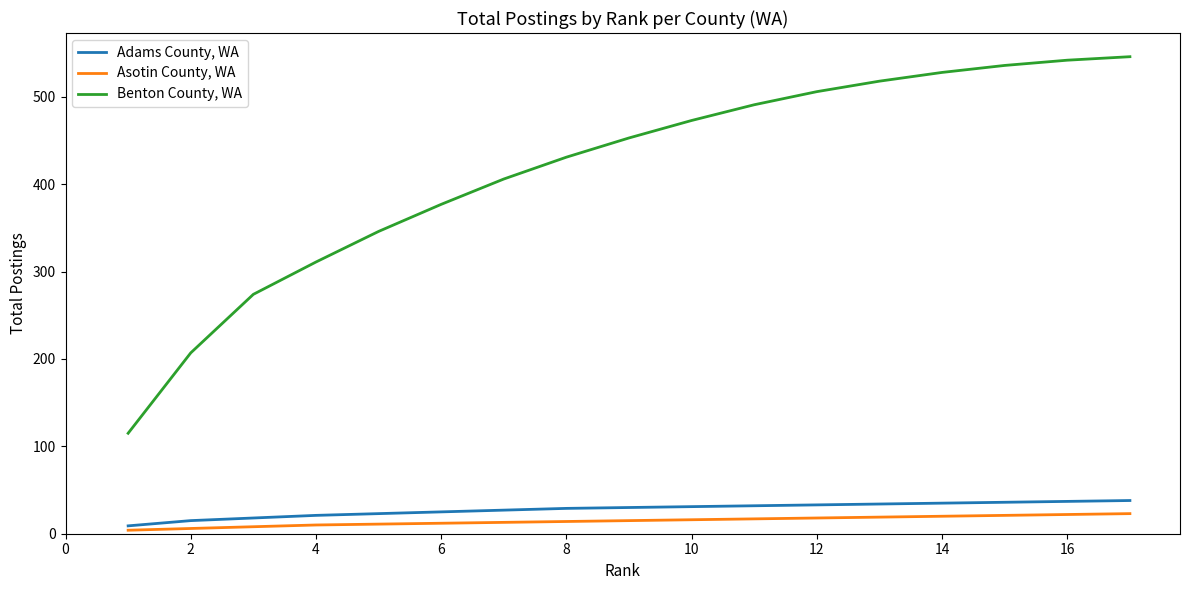

Which series has the largest range (max minus min)?

Benton County, WA